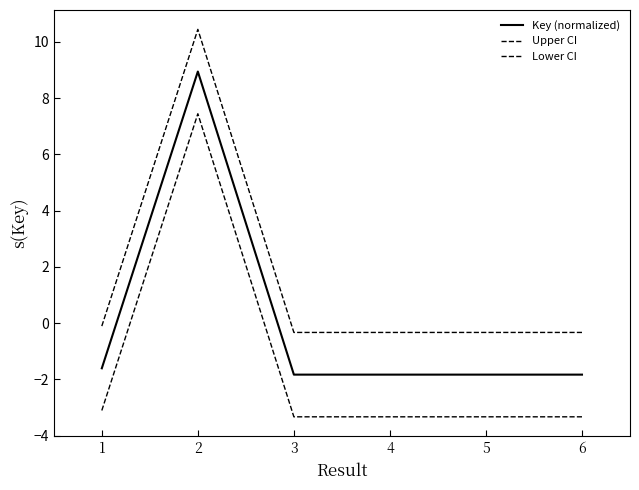

How many categories are shown in the chart?

6